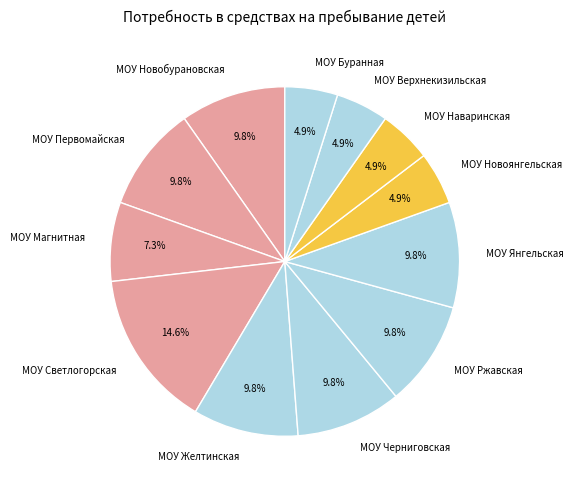

Do МОУ Верхнекизильская and МОУ Черниговская together represent more than half of the pie?

No